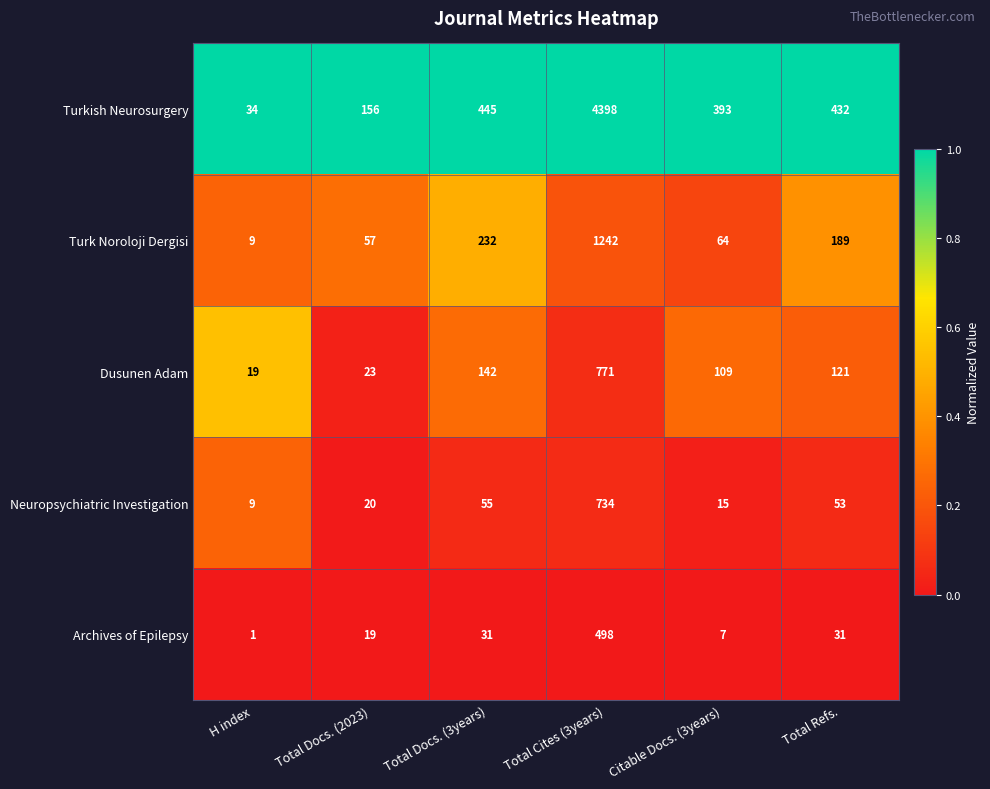

At which category is the sum across all series the highest?

Total Cites (3years)